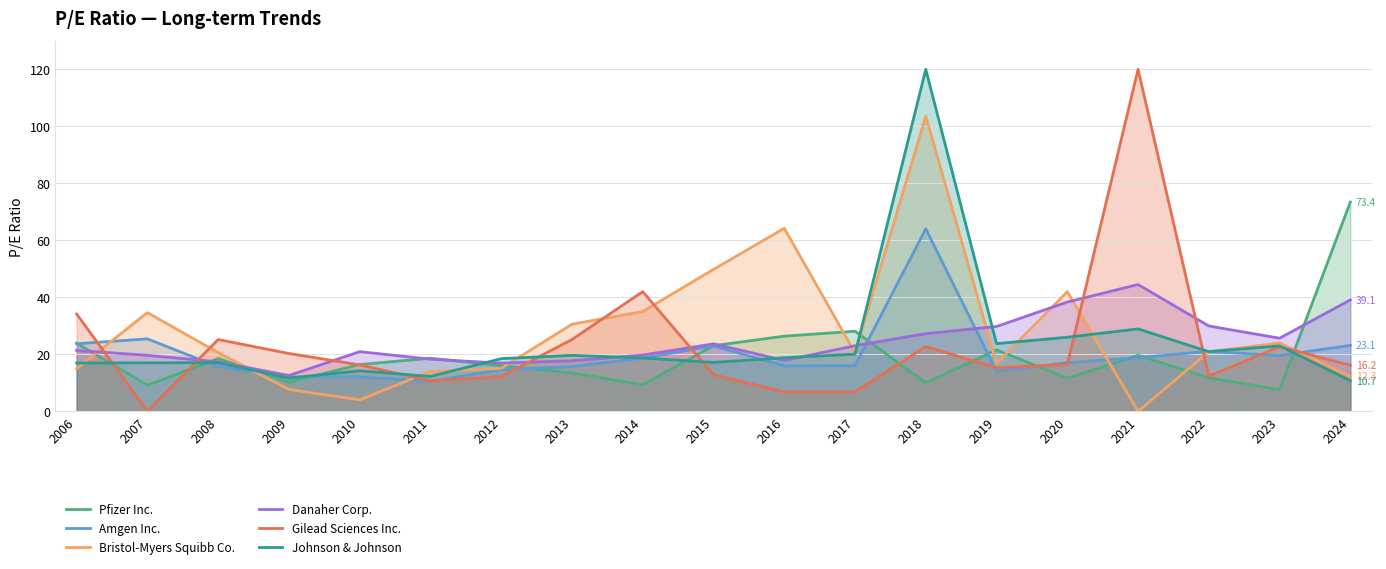

Reading left to right, transcribe all the data shown in this chart.

Pfizer Inc.: 2006=23.9	2007=9.2	2008=18.5	2009=10.2	2010=16.4	2011=18.6	2012=16.0	2013=13.5	2014=9.3	2015=23.0	2016=26.4	2017=28.1	2018=10.0	2019=21.6	2020=11.6	2021=19.6	2022=11.8	2023=7.6	2024=73.4
Amgen Inc.: 2006=23.7	2007=25.4	2008=15.6	2009=12.1	2010=12.1	2011=10.5	2012=14.6	2013=15.7	2014=18.7	2015=23.0	2016=15.9	2017=16.0	2018=64.1	2019=14.0	2020=17.1	2021=18.8	2022=21.1	2023=19.6	2024=23.1
Bristol-Myers Squibb Co.: 2006=15.0	2007=34.6	2008=20.6	2009=7.7	2010=4.0	2011=14.0	2012=15.1	2013=30.6	2014=35.0	2015=49.8	2016=64.2	2017=20.6	2018=103.5	2019=16.8	2020=42.0	2021=0.0	2022=20.9	2023=24.0	2024=12.3
Danaher Corp.: 2006=21.4	2007=19.6	2008=17.4	2009=12.6	2010=20.9	2011=18.3	2012=16.9	2013=17.7	2014=19.7	2015=23.7	2016=17.9	2017=23.0	2018=27.2	2019=29.8	2020=38.3	2021=44.5	2022=29.9	2023=25.6	2024=39.1
Gilead Sciences Inc.: 2006=34.1	2007=0.0	2008=25.2	2009=20.3	2010=16.3	2011=10.7	2012=12.2	2013=25.2	2014=42.0	2015=12.8	2016=6.8	2017=6.8	2018=22.8	2019=15.3	2020=16.4	2021=120.0	2022=12.4	2023=22.7	2024=16.2
Johnson & Johnson: 2006=16.9	2007=17.0	2008=17.1	2009=11.7	2010=14.2	2011=12.2	2012=18.5	2013=19.6	2014=18.7	2015=17.1	2016=18.8	2017=20.1	2018=120.0	2019=23.7	2020=26.0	2021=28.9	2022=20.9	2023=23.0	2024=10.7